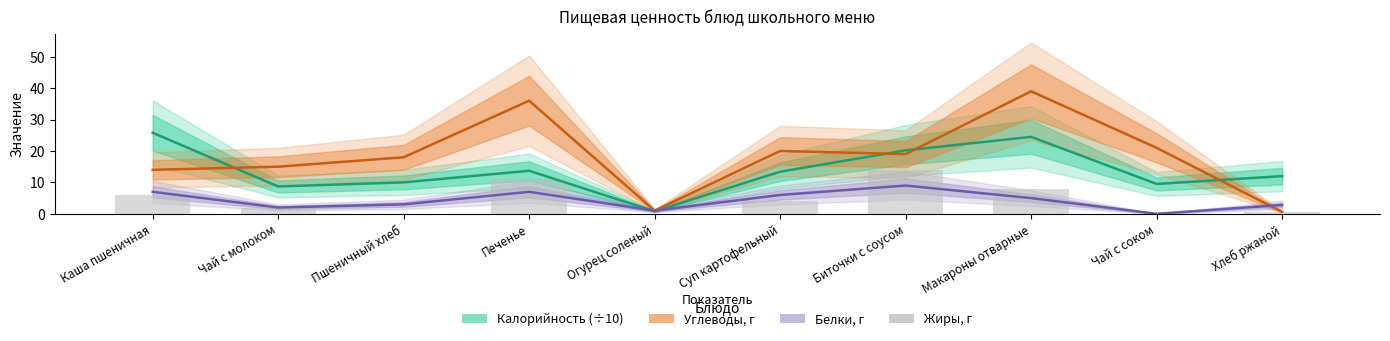

What is the sum of all Калорийность (÷10) values?

138.6